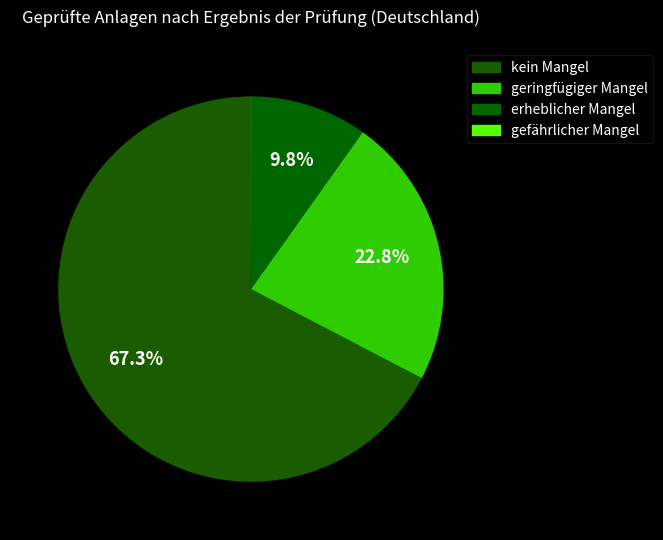

How many segments does this pie chart have?

4